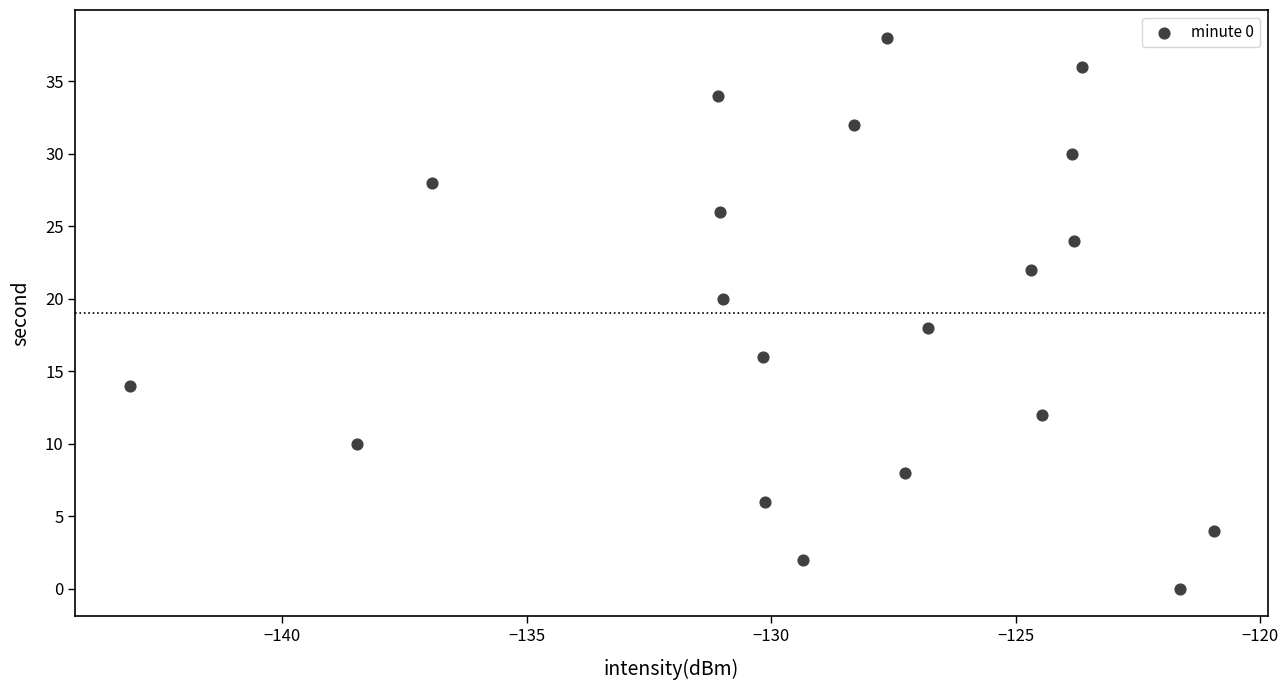

What is the range of Y values (max minus min)?

38